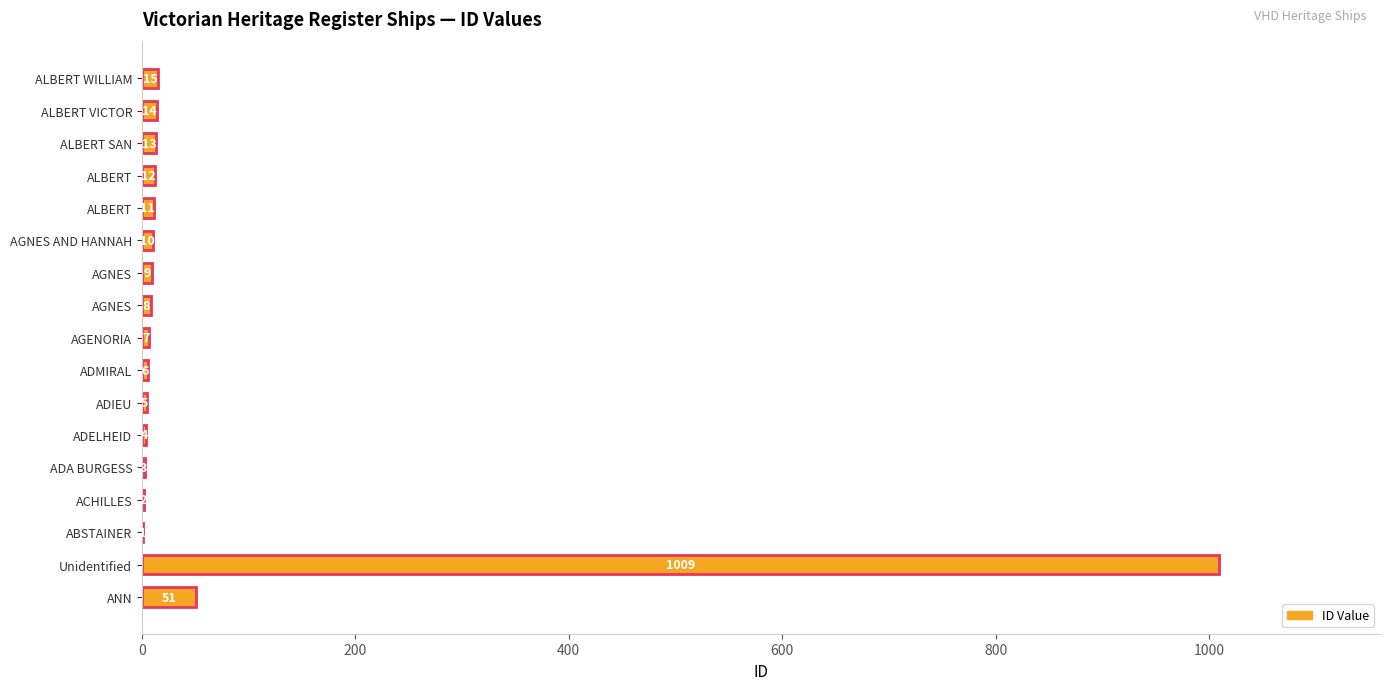

Are the bars horizontal?

Yes